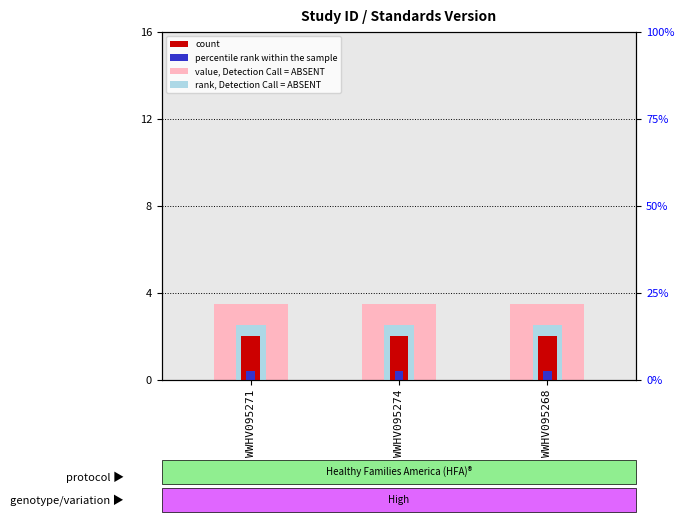

What is the sum of the value, Detection Call = ABSENT values at WWHV095274 and WWHV095271?

7.0